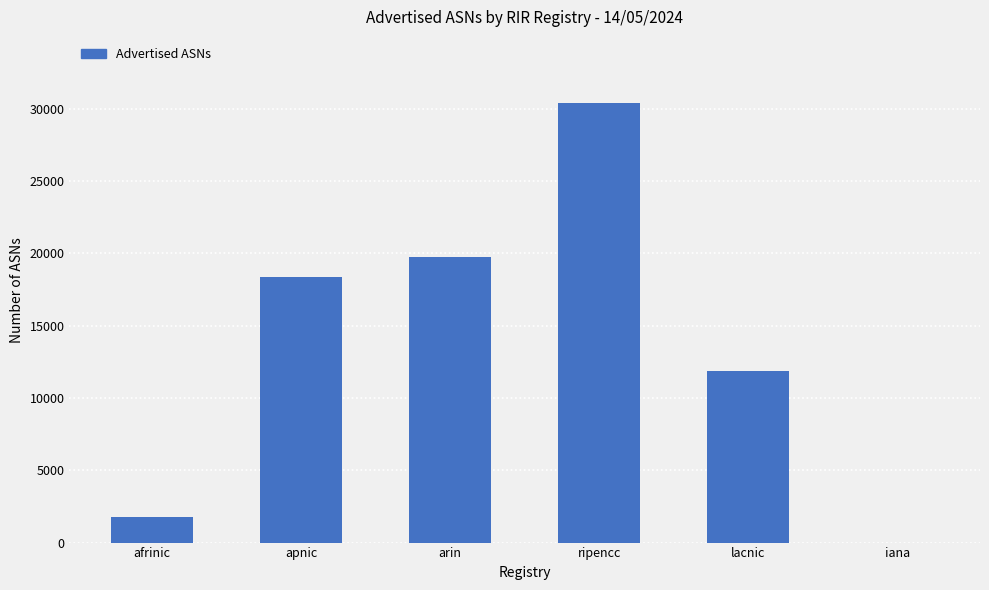

What is the sum of all values?

82150